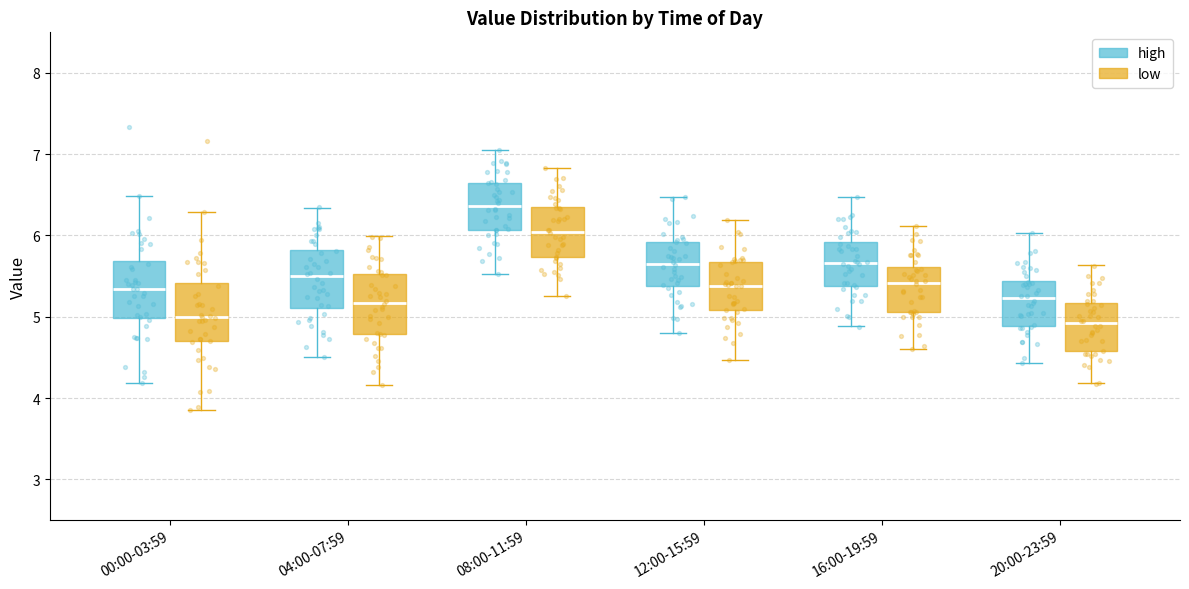

Where does the median line of the box for 08:00-11:59 (high) sit on the y-axis? The values are not printed on the chart, so give them approximately, as read against the axis.

6.4